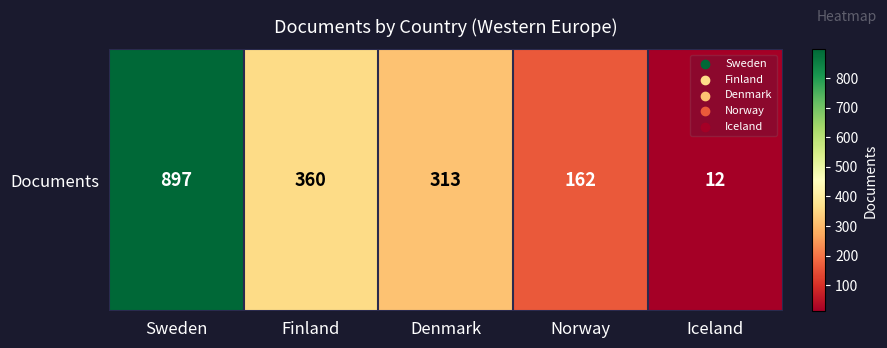

What is the sum of all values?

1744